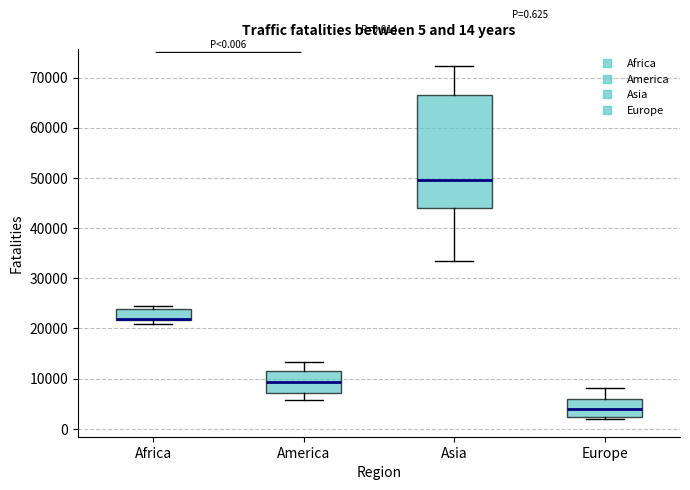

Comparing the boxes themselves (not the whiskers), which one is the tallest?

Asia